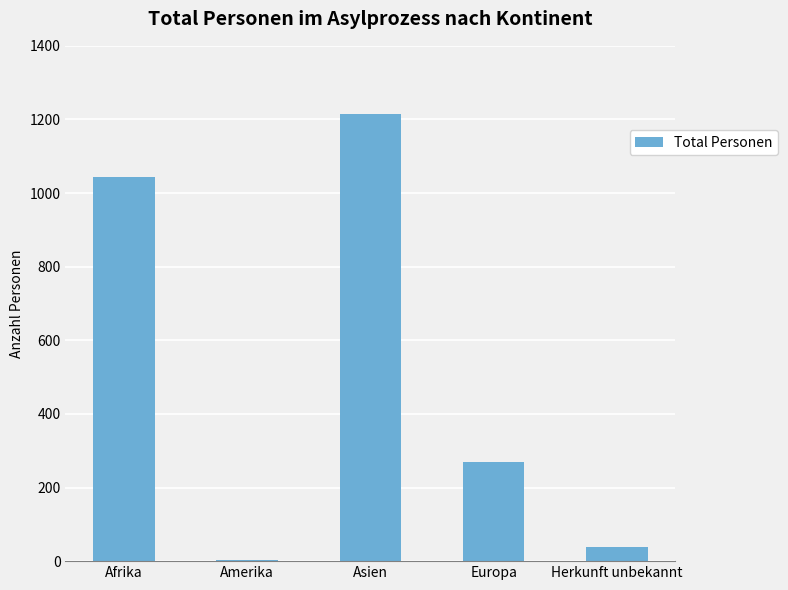

Reading left to right, what are all the values shown in this chart?

1044	3	1216	269	38